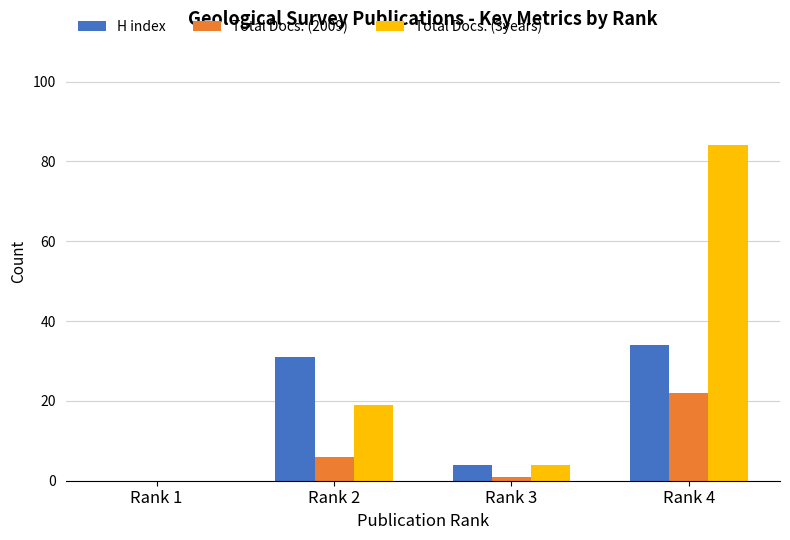

What is the difference between the H index values at Rank 3 and Rank 4?

30